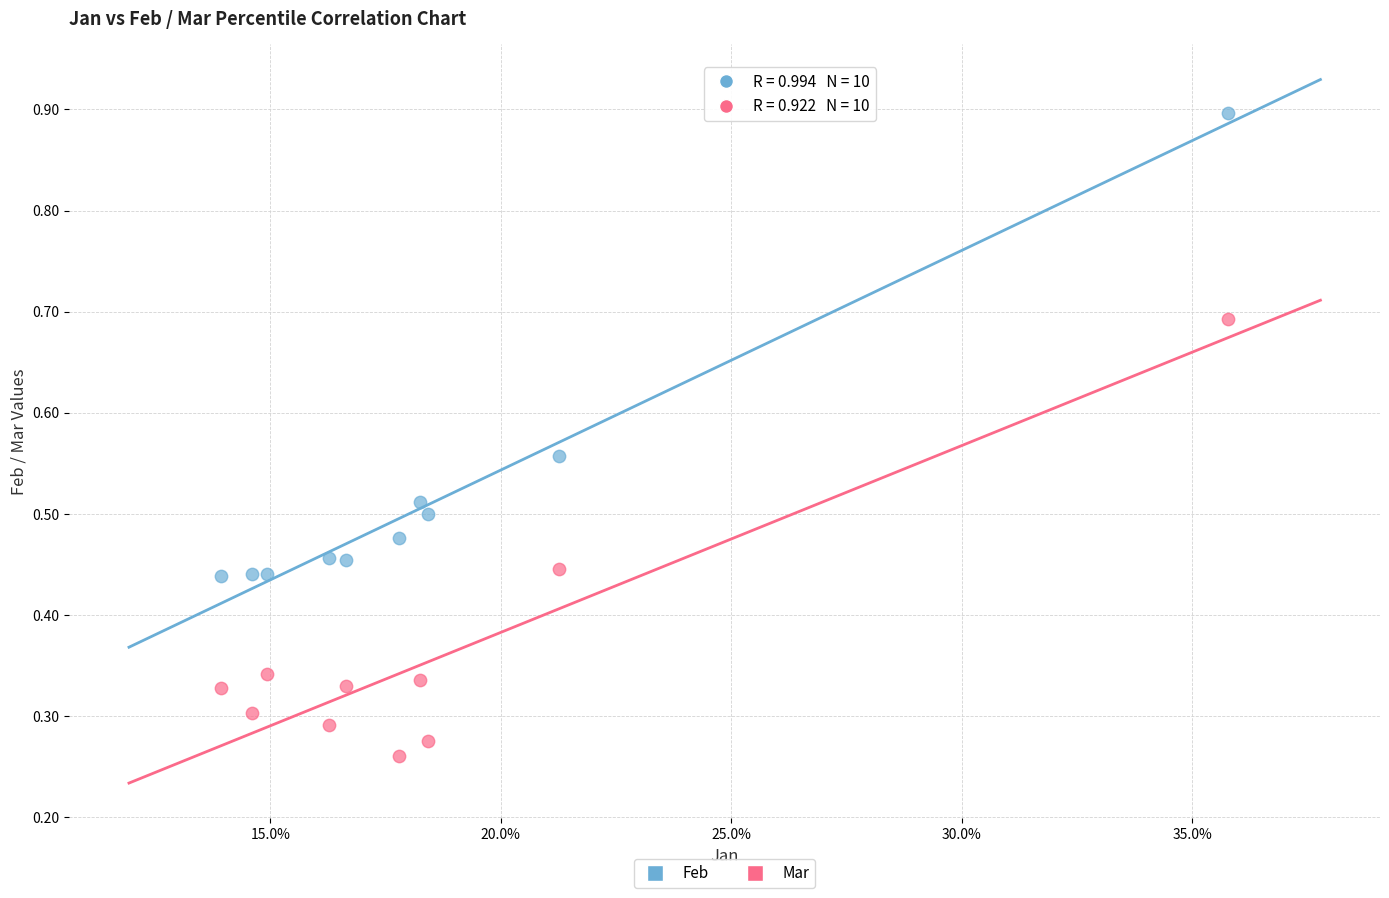

Which series contains the lowest Y value?

Mar